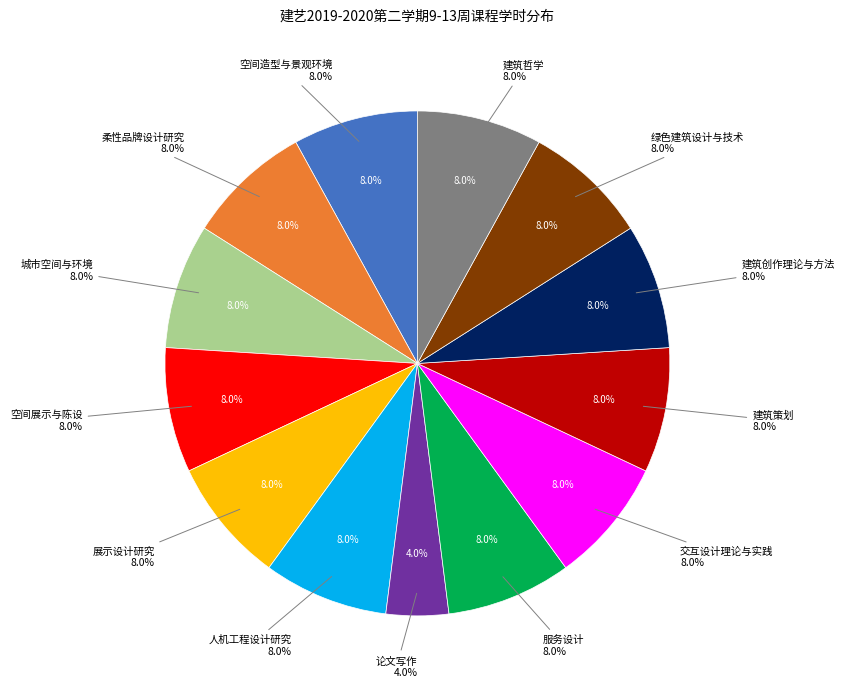

Is it true that 建筑哲学 is 21% of the pie?

False